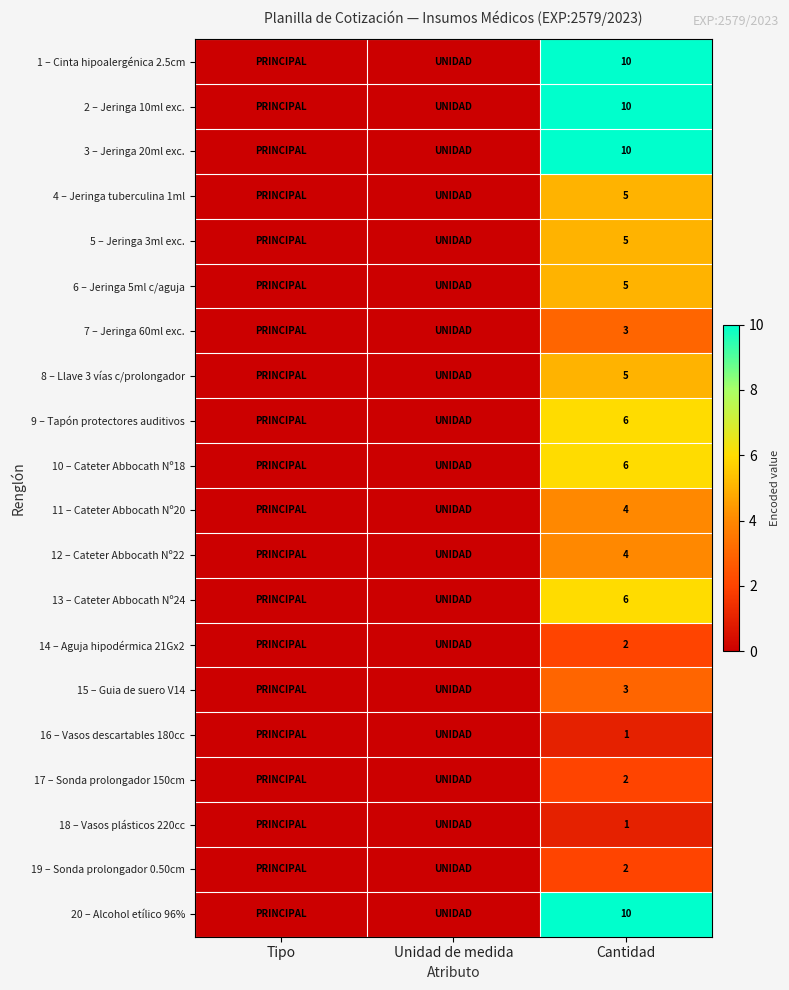

What is the total value across all series at Cantidad?

100